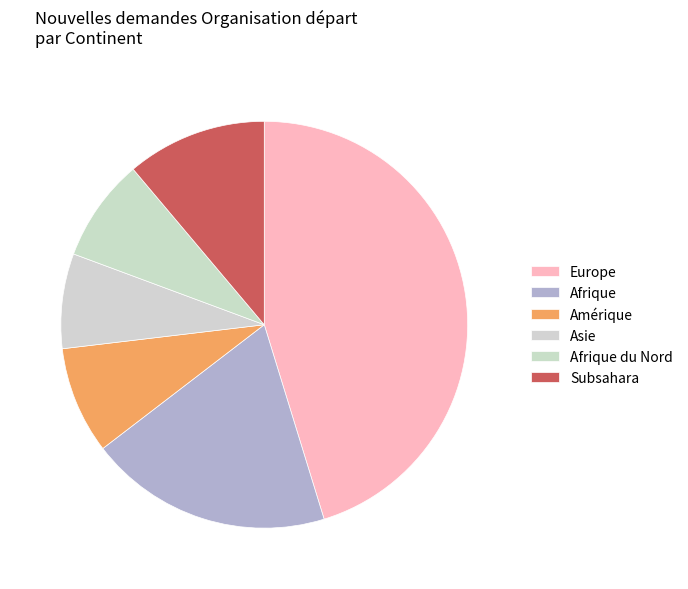

How many segments does this pie chart have?

6